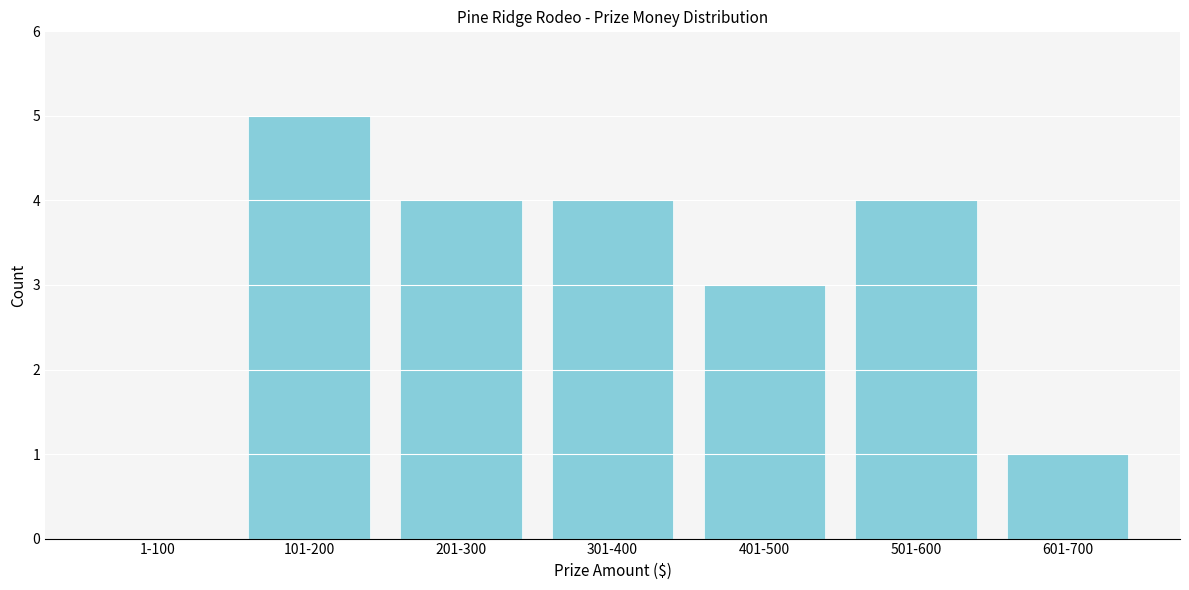

Reading left to right, what are all the values shown in this chart?

1-100=0	101-200=5	201-300=4	301-400=4	401-500=3	501-600=4	601-700=1